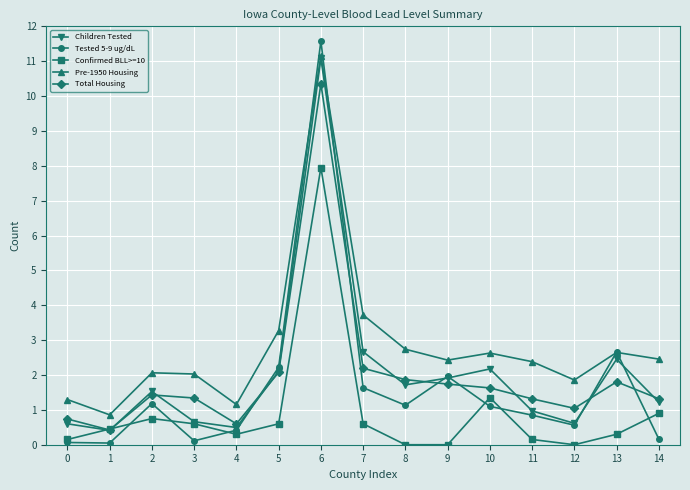

True or false: Total Housing has a value of 1.8 at 11.

False